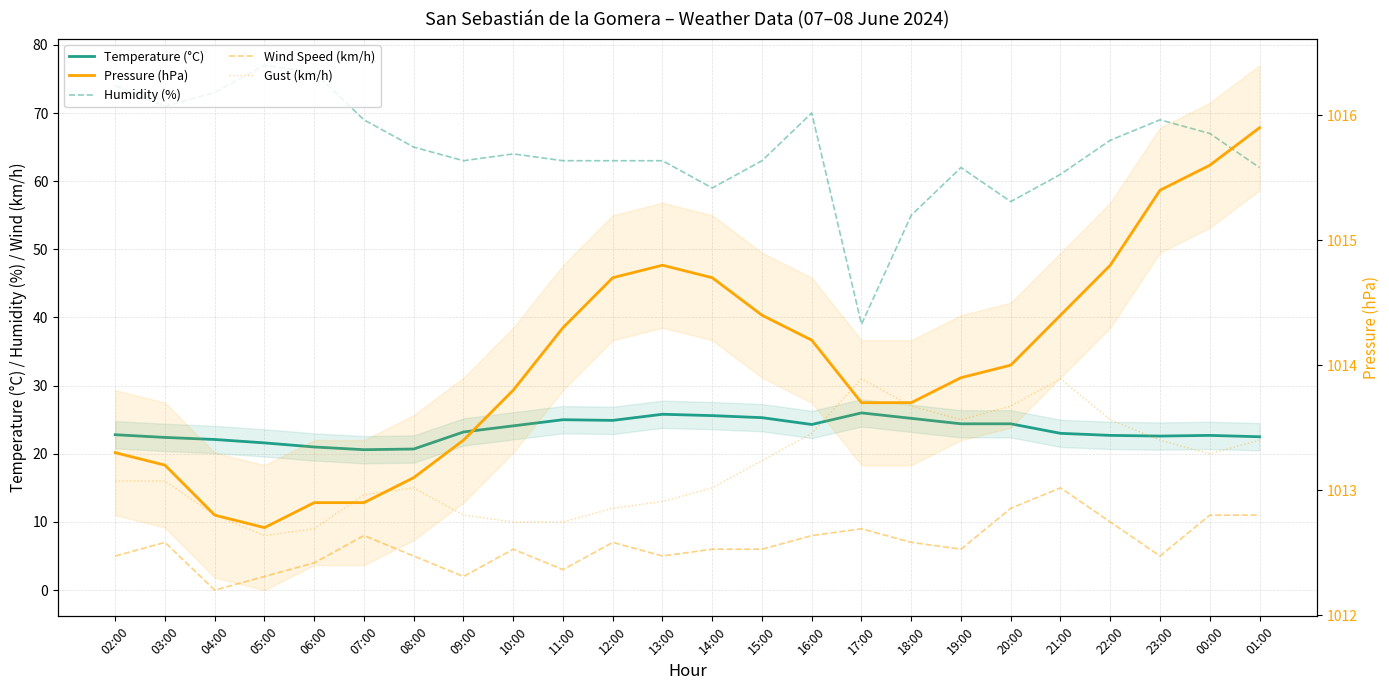

Which category has the highest value in the Humidity (%) series?

05:00